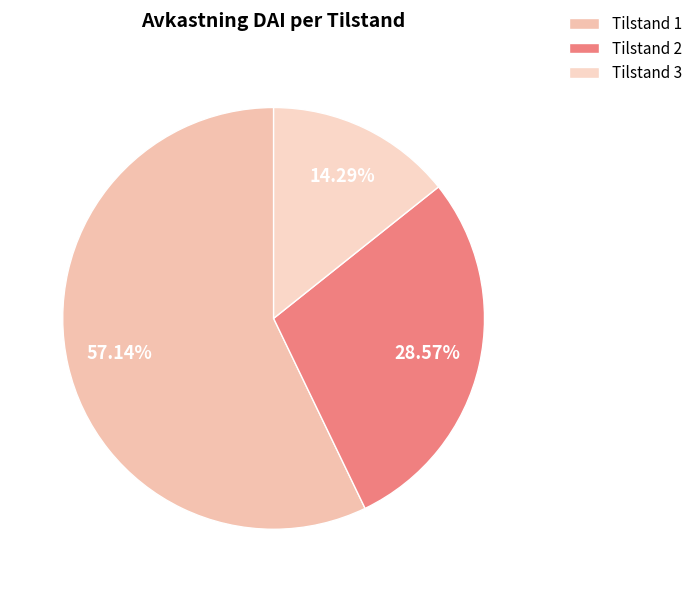

How many slices are in this pie chart?

3